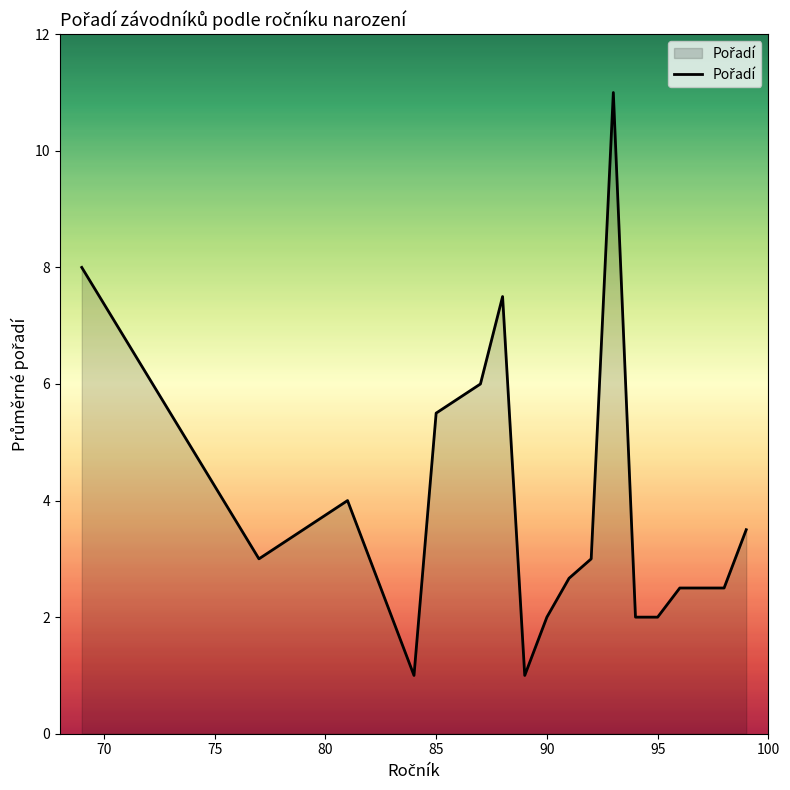

What is the difference between the maximum and minimum values?

10.0